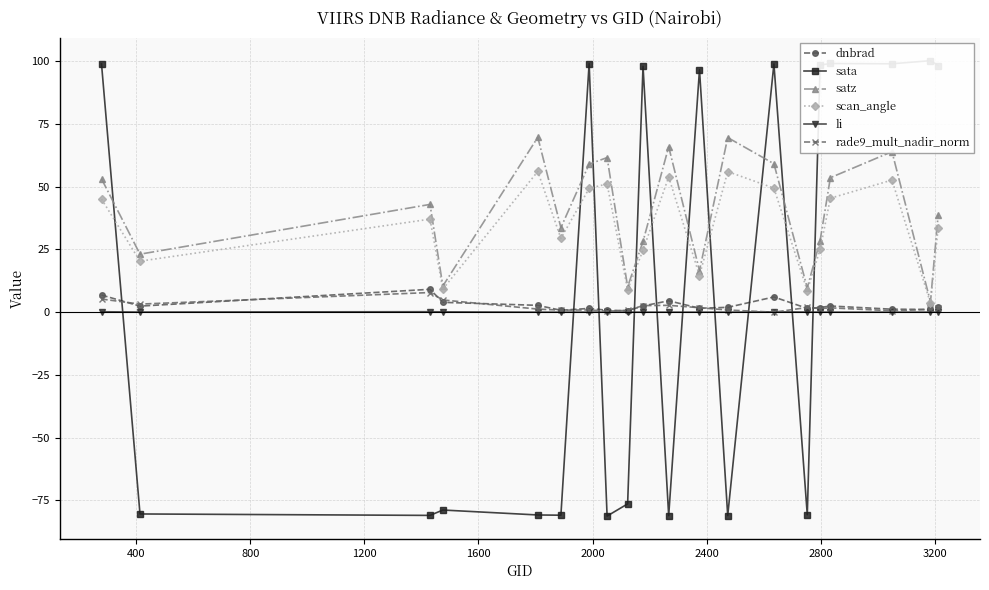

Reading right to left, list all the values displayed in this chart.

dnbrad: 1.9	1.1	1.2	2.5	1.8	1.5	6.1	1.9	1.6	4.5	2.5	0.6	0.8	1.5	0.7	2.7	3.9	9.1	2.4	6.8
sata: 98.3	100.2	99.0	99.1	98.5	-80.7	98.9	-81.1	96.6	-81.1	98.0	-76.4	-81.3	99.0	-80.9	-80.8	-78.8	-81.0	-80.4	98.9
satz: 38.8	4.1	64.0	53.6	28.5	9.7	59.1	69.6	16.5	65.9	28.2	10.1	61.6	59.0	33.7	69.7	10.4	42.9	23.1	53.1
scan_angle: 33.7	3.6	52.6	45.4	25.0	8.5	49.4	56.0	14.6	53.9	24.7	8.9	51.1	49.3	29.4	56.1	9.2	37.1	20.3	45.1
li: 0.0	0.0	0.0	0.0	0.0	0.0	0.1	0.0	0.0	0.0	0.0	0.0	0.0	0.0	0.0	0.0	0.1	0.2	0.0	0.2
rade9_mult_nadir_norm: 1.6	1.1	0.6	1.7	1.4	1.9	-0.0	0.9	1.8	2.7	2.6	0.7	0.4	0.9	0.8	1.2	4.9	7.8	3.2	5.2